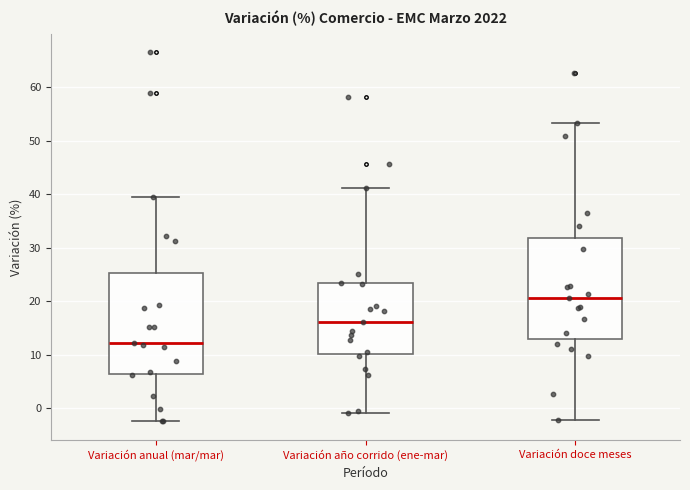

Which box has the lowest median line?

Variación anual (mar/mar)